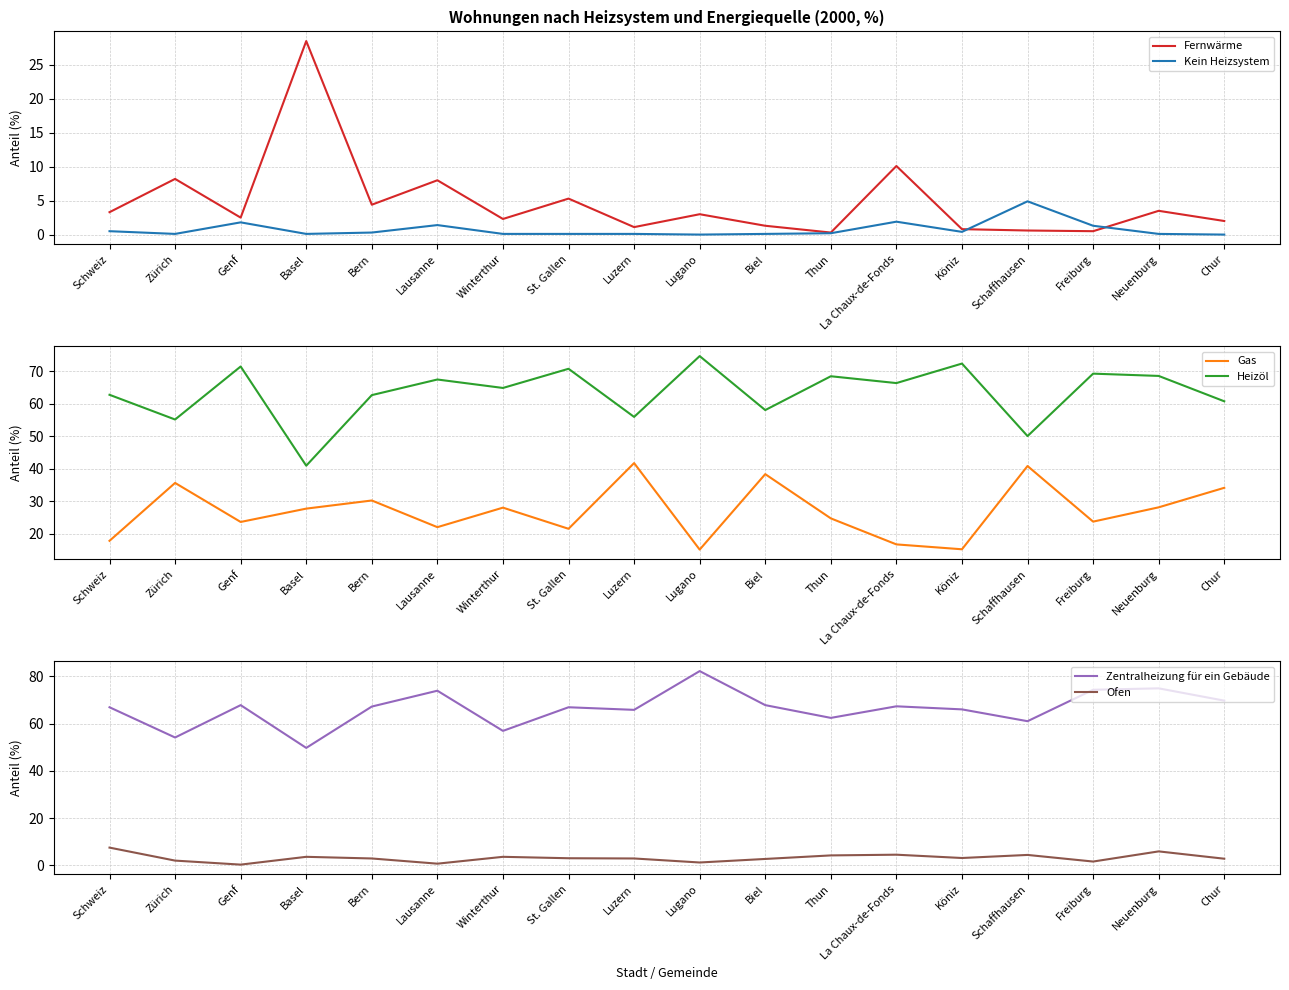

Reading left to right, list all the values displayed in this chart.

Fernwärme: Schweiz=3.3	Zürich=8.2	Genf=2.5	Basel=28.5	Bern=4.4	Lausanne=8.0	Winterthur=2.3	St. Gallen=5.3	Luzern=1.1	Lugano=3.0	Biel=1.3	Thun=0.3	La Chaux-de-Fonds=10.1	Köniz=0.8	Schaffhausen=0.6	Freiburg=0.5	Neuenburg=3.5	Chur=2.0
Kein Heizsystem: Schweiz=0.5	Zürich=0.1	Genf=1.8	Basel=0.1	Bern=0.3	Lausanne=1.4	Winterthur=0.1	St. Gallen=0.1	Luzern=0.1	Lugano=0.0	Biel=0.1	Thun=0.2	La Chaux-de-Fonds=1.9	Köniz=0.4	Schaffhausen=4.9	Freiburg=1.3	Neuenburg=0.1	Chur=0.0
Gas: Schweiz=17.8	Zürich=35.6	Genf=23.6	Basel=27.7	Bern=30.2	Lausanne=22.0	Winterthur=28.0	St. Gallen=21.5	Luzern=41.7	Lugano=15.1	Biel=38.3	Thun=24.7	La Chaux-de-Fonds=16.7	Köniz=15.2	Schaffhausen=40.8	Freiburg=23.7	Neuenburg=28.1	Chur=34.1
Heizöl: Schweiz=62.7	Zürich=55.1	Genf=71.4	Basel=40.9	Bern=62.6	Lausanne=67.4	Winterthur=64.8	St. Gallen=70.7	Luzern=55.9	Lugano=74.6	Biel=58.0	Thun=68.4	La Chaux-de-Fonds=66.3	Köniz=72.3	Schaffhausen=50.0	Freiburg=69.2	Neuenburg=68.5	Chur=60.7
Zentralheizung für ein Gebäude: Schweiz=66.9	Zürich=54.1	Genf=67.8	Basel=49.7	Bern=67.2	Lausanne=73.9	Winterthur=56.9	St. Gallen=66.9	Luzern=65.8	Lugano=82.2	Biel=67.8	Thun=62.4	La Chaux-de-Fonds=67.3	Köniz=66.0	Schaffhausen=61.0	Freiburg=74.3	Neuenburg=74.9	Chur=69.7
Ofen: Schweiz=7.5	Zürich=2.0	Genf=0.3	Basel=3.6	Bern=2.9	Lausanne=0.7	Winterthur=3.6	St. Gallen=3.0	Luzern=2.9	Lugano=1.2	Biel=2.7	Thun=4.2	La Chaux-de-Fonds=4.5	Köniz=3.1	Schaffhausen=4.4	Freiburg=1.6	Neuenburg=5.9	Chur=2.8